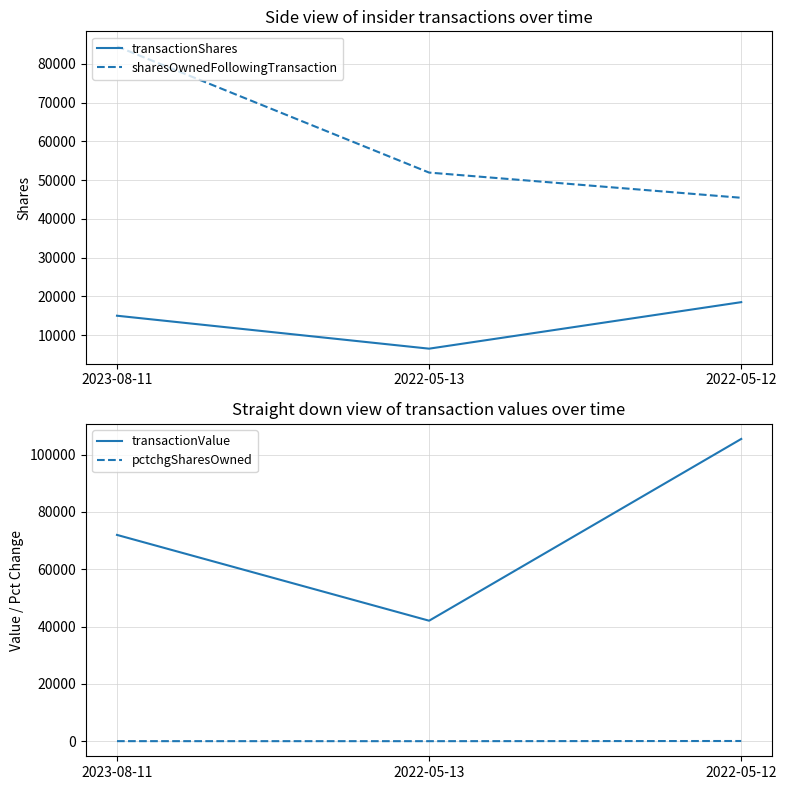

Read the transactionValue value at 2022-05-12, to the nearest 100.

105500